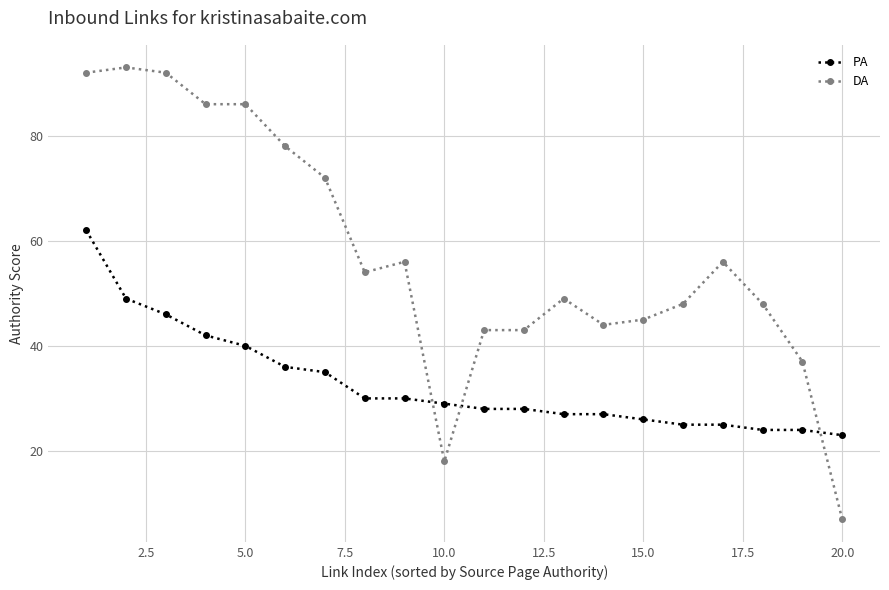

What is the difference between the maximum and second lowest values in the PA series?

38